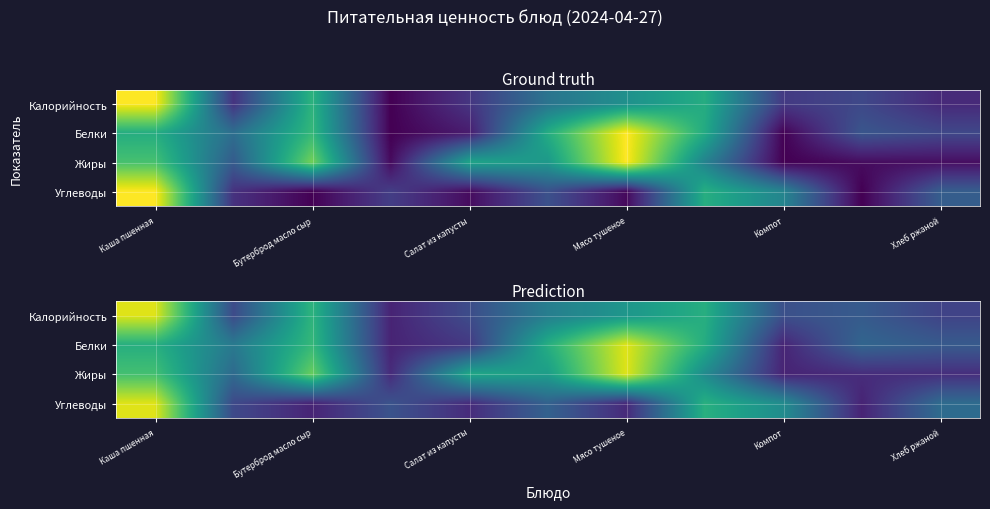

At how many categories does at least one series exceed 0?

11